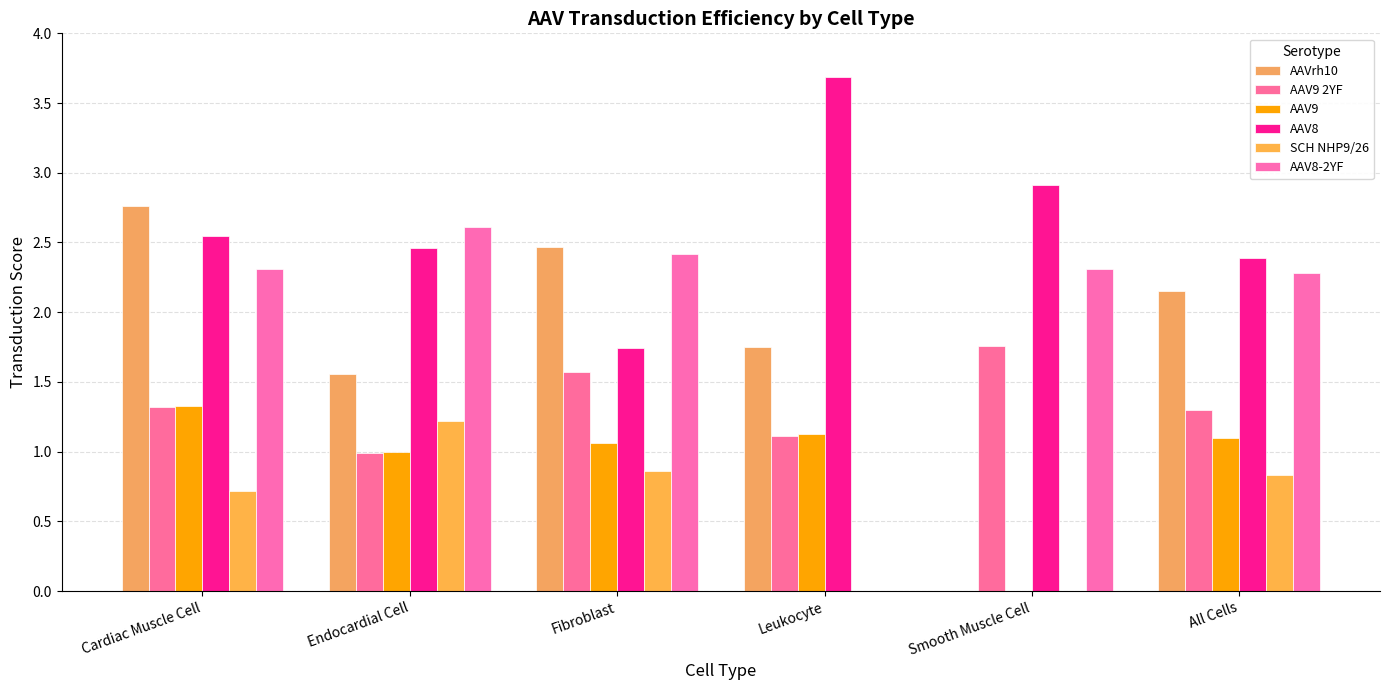

Are the bars horizontal?

No